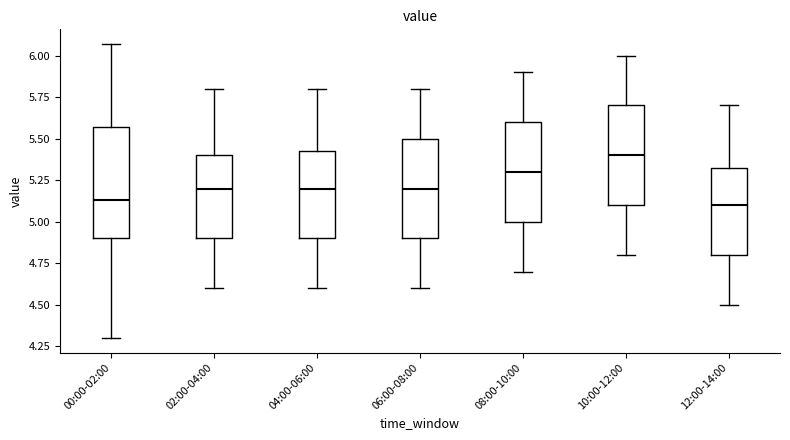

Reading left to right, read every box against the y-axis: the position of its median line, the range the box covers, and the ends of its whiskers. The values are not printed on the chart, so give them approximately, as read against the axis.

00:00-02:00: median 5.15, box 4.90 to 5.55, whiskers 4.30 to 6.05
02:00-04:00: median 5.20, box 4.90 to 5.40, whiskers 4.60 to 5.80
04:00-06:00: median 5.20, box 4.90 to 5.45, whiskers 4.60 to 5.80
06:00-08:00: median 5.20, box 4.90 to 5.50, whiskers 4.60 to 5.80
08:00-10:00: median 5.30, box 5.00 to 5.60, whiskers 4.70 to 5.90
10:00-12:00: median 5.40, box 5.10 to 5.70, whiskers 4.80 to 6.00
12:00-14:00: median 5.10, box 4.80 to 5.35, whiskers 4.50 to 5.70